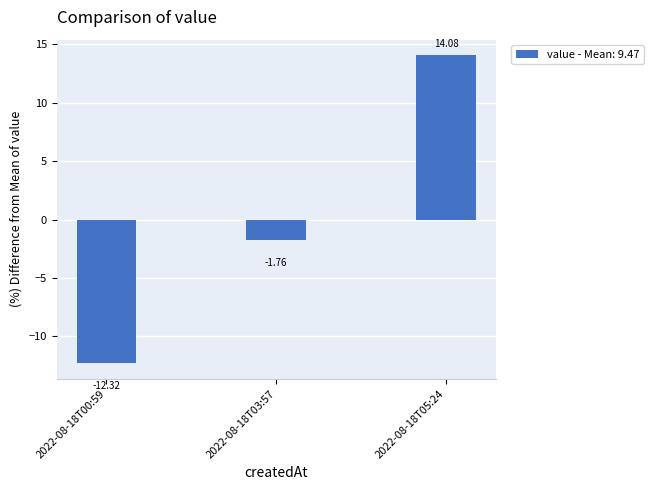

Which category has the lowest value across all series?

2022-08-18T00:59